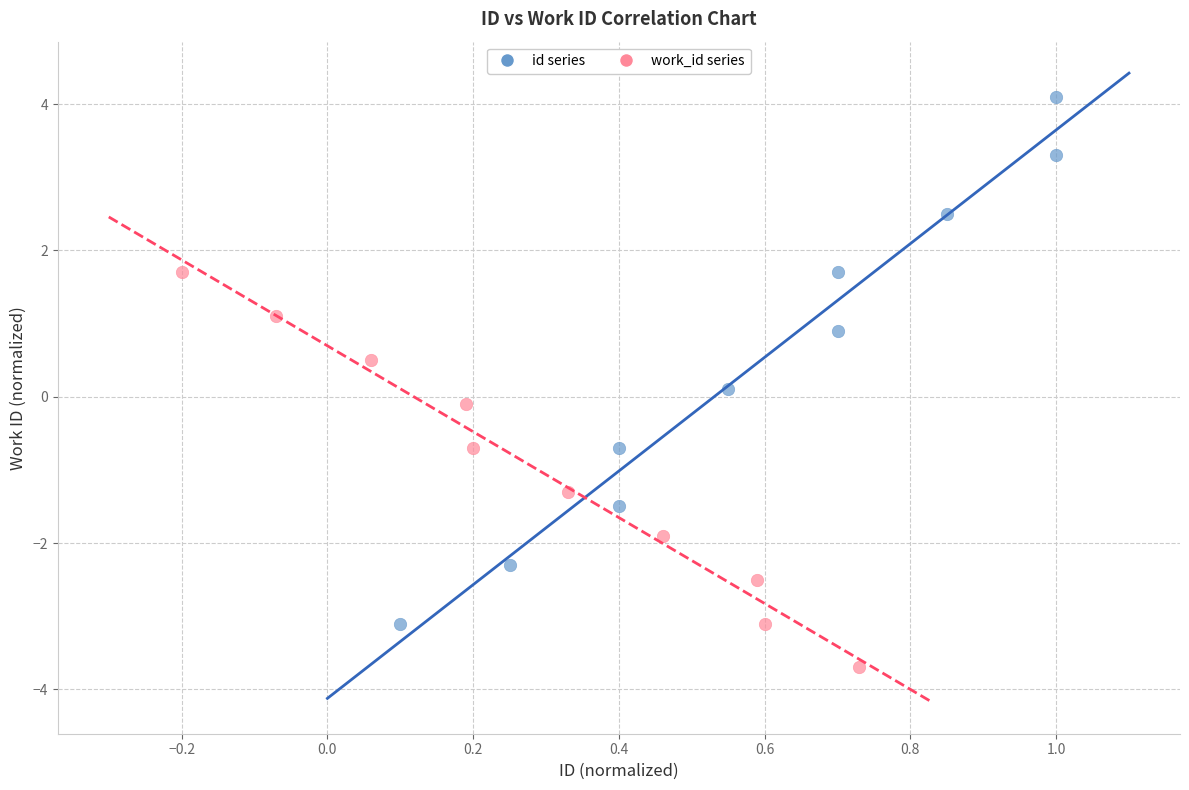

Which series reaches the minimum Y coordinate?

work_id series